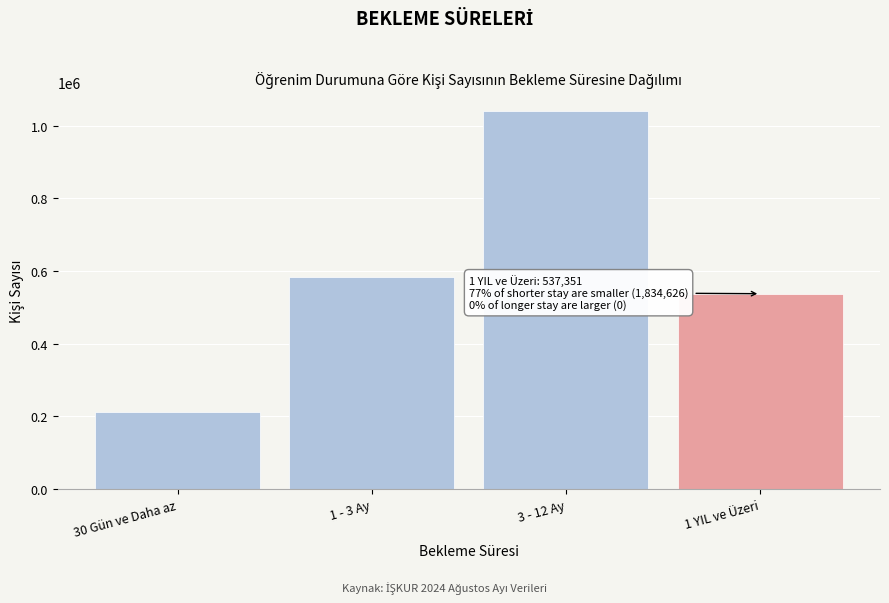

Reading left to right, extract all data points from this chart.

212405	582516	1039705	537351